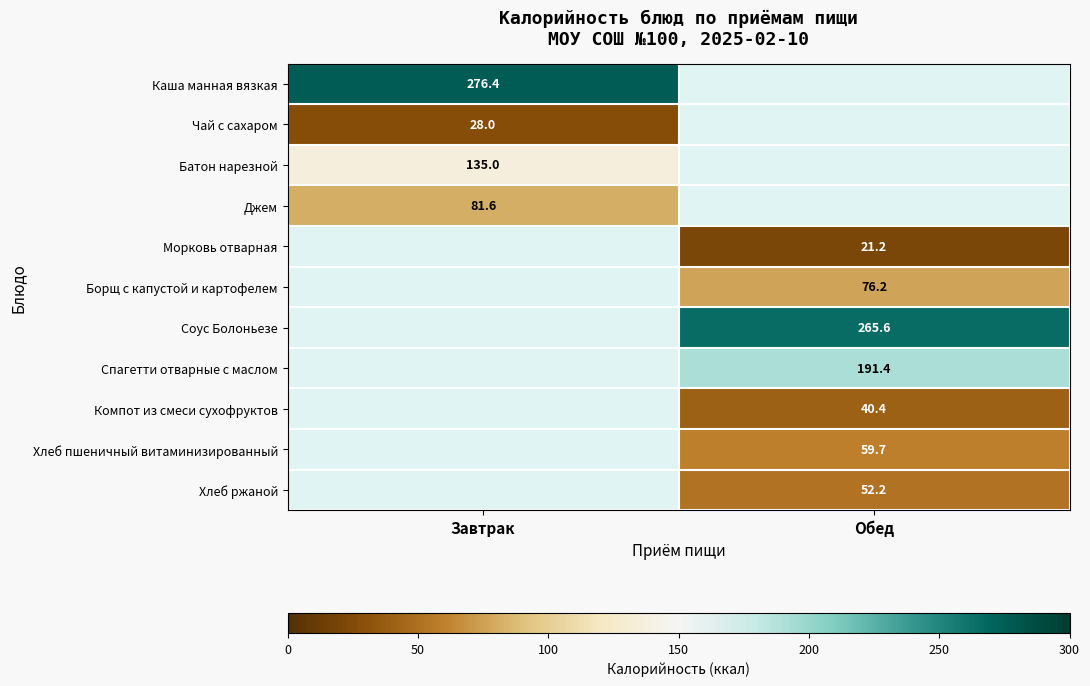

Which has a higher value, Обед or Завтрак?

Завтрак